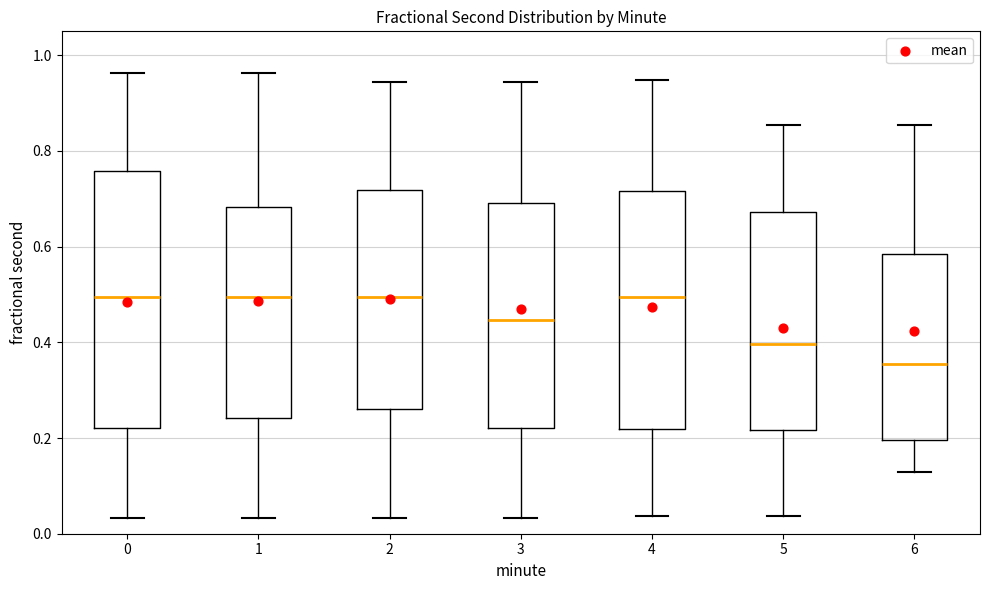

Which box is the tallest, from its lower edge to its upper edge?

0